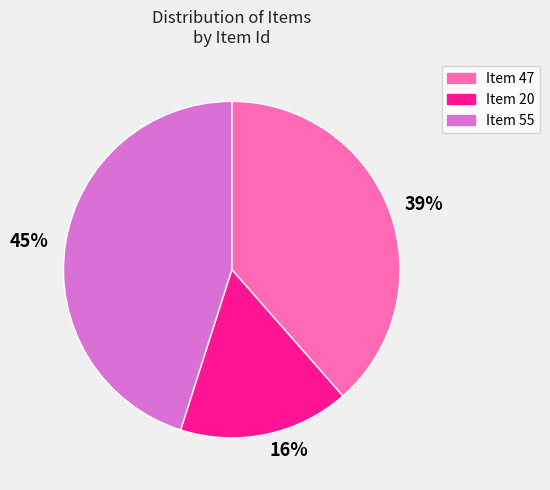

Which category has the biggest portion of the pie?

45%